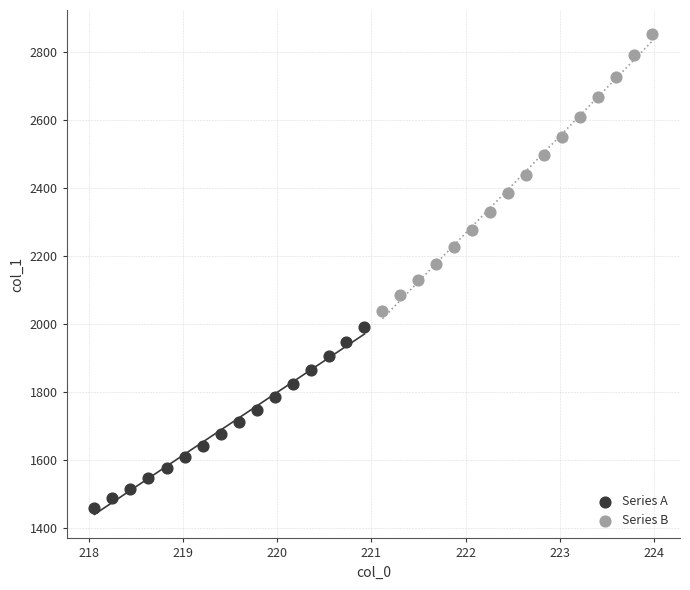

Which series reaches the minimum Y coordinate?

Series A